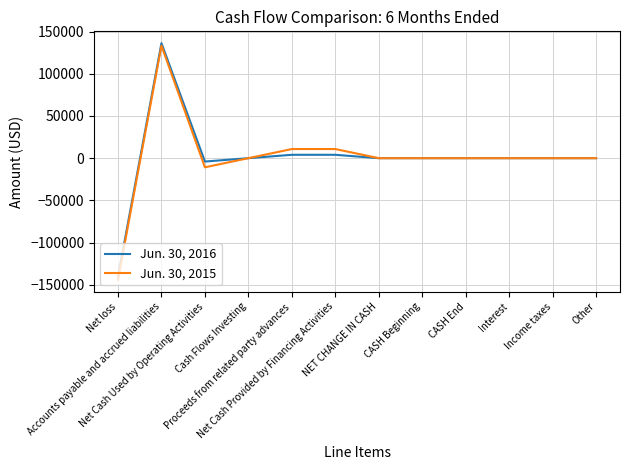

What is the smallest value displayed?

-144102